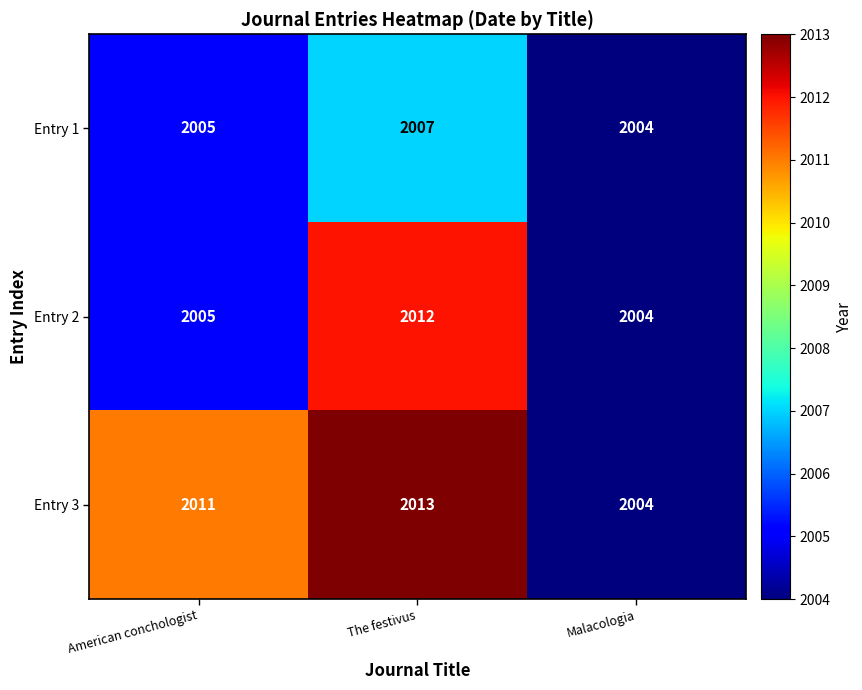

At which category is the sum across all series the highest?

The festivus